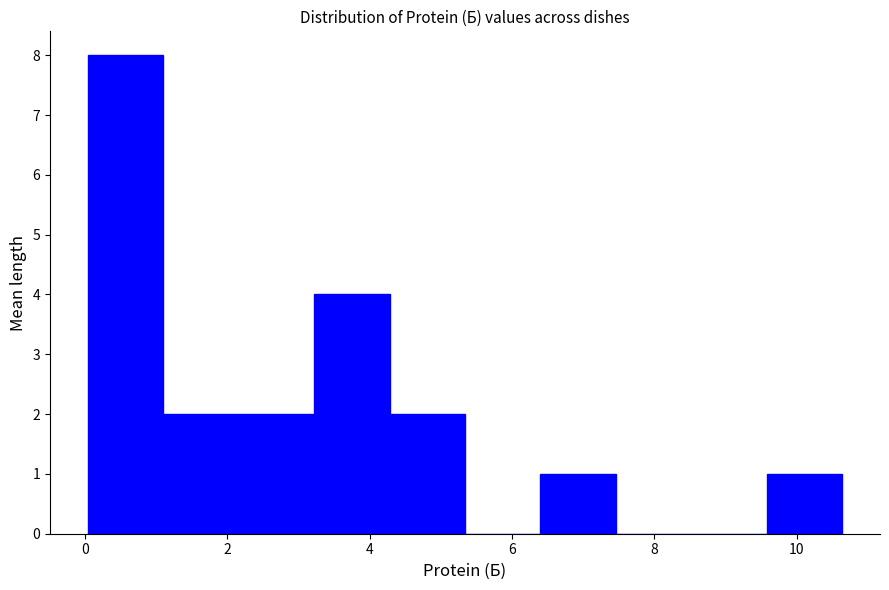

How tall is the bar that spans 0.04 to 1.10 on the x-axis? Neither the bar edges nor the heights are printed on the chart, so give them approximately, as read against the axes.

8